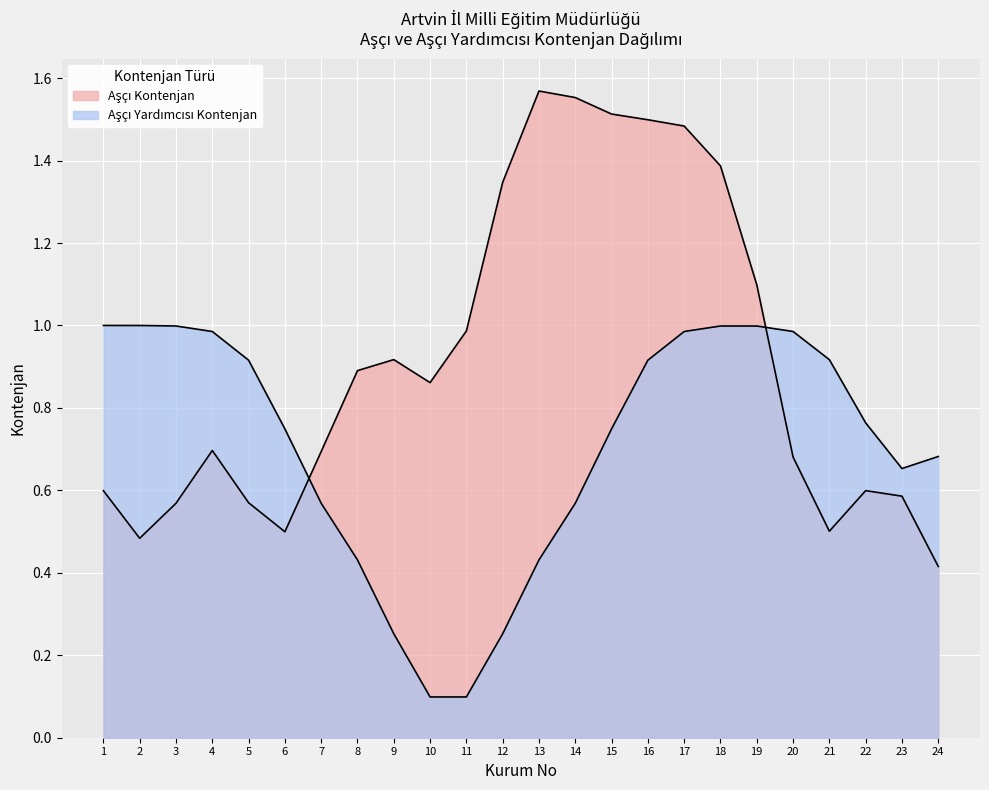

How many Aşçı Yardımcısı Kontenjan values are between 0 and 1?

24